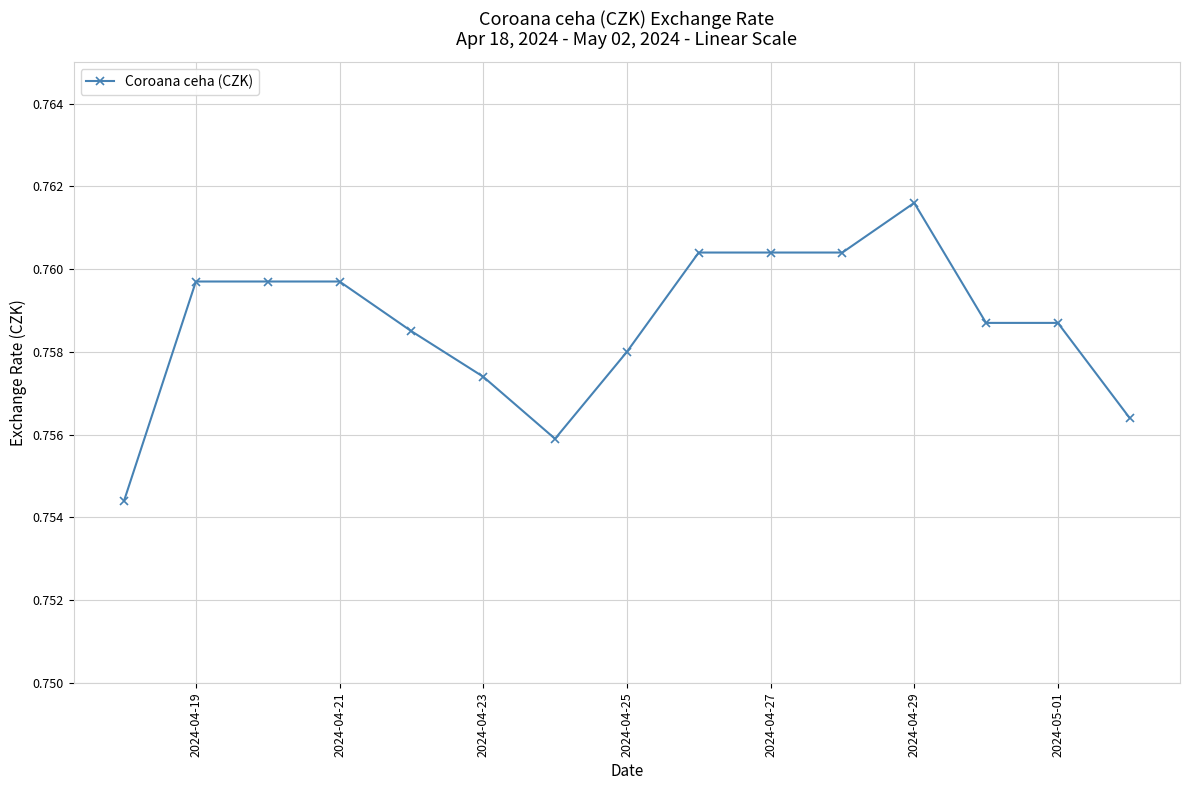

How many values are between 0 and 1?

15